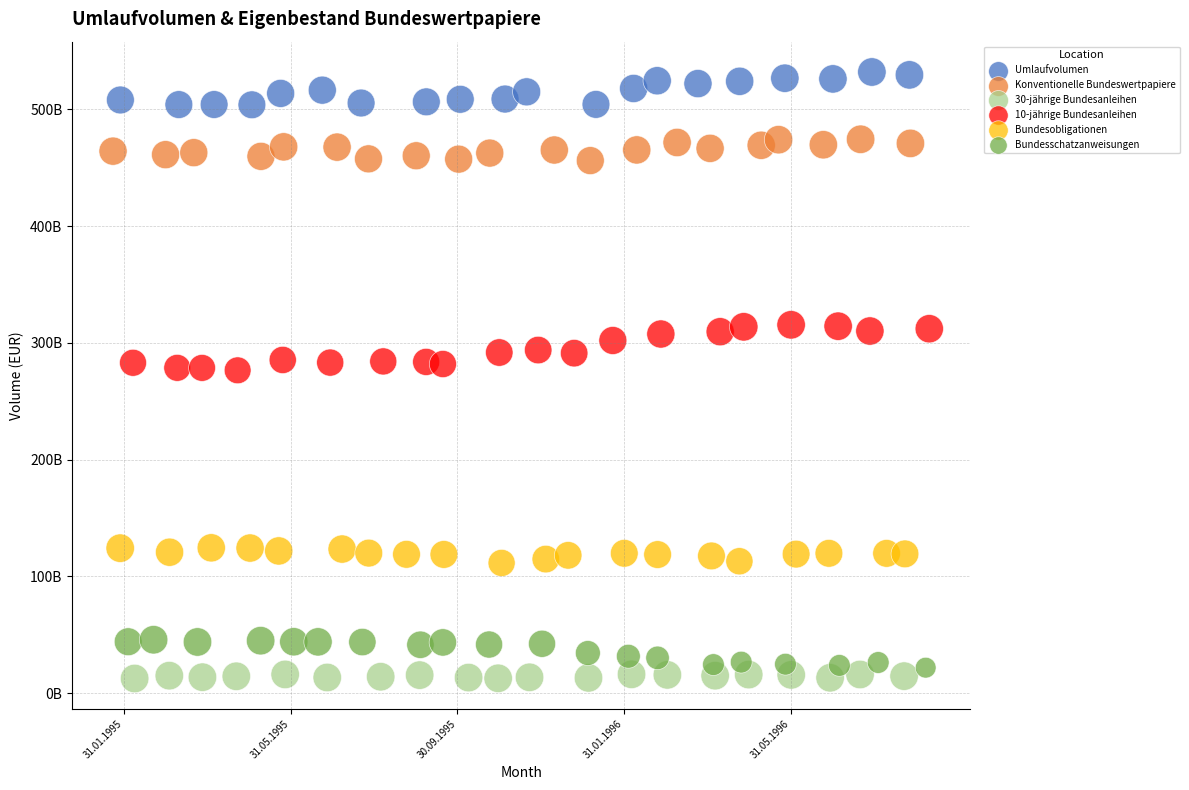

Which series reaches the maximum Y coordinate?

Umlaufvolumen